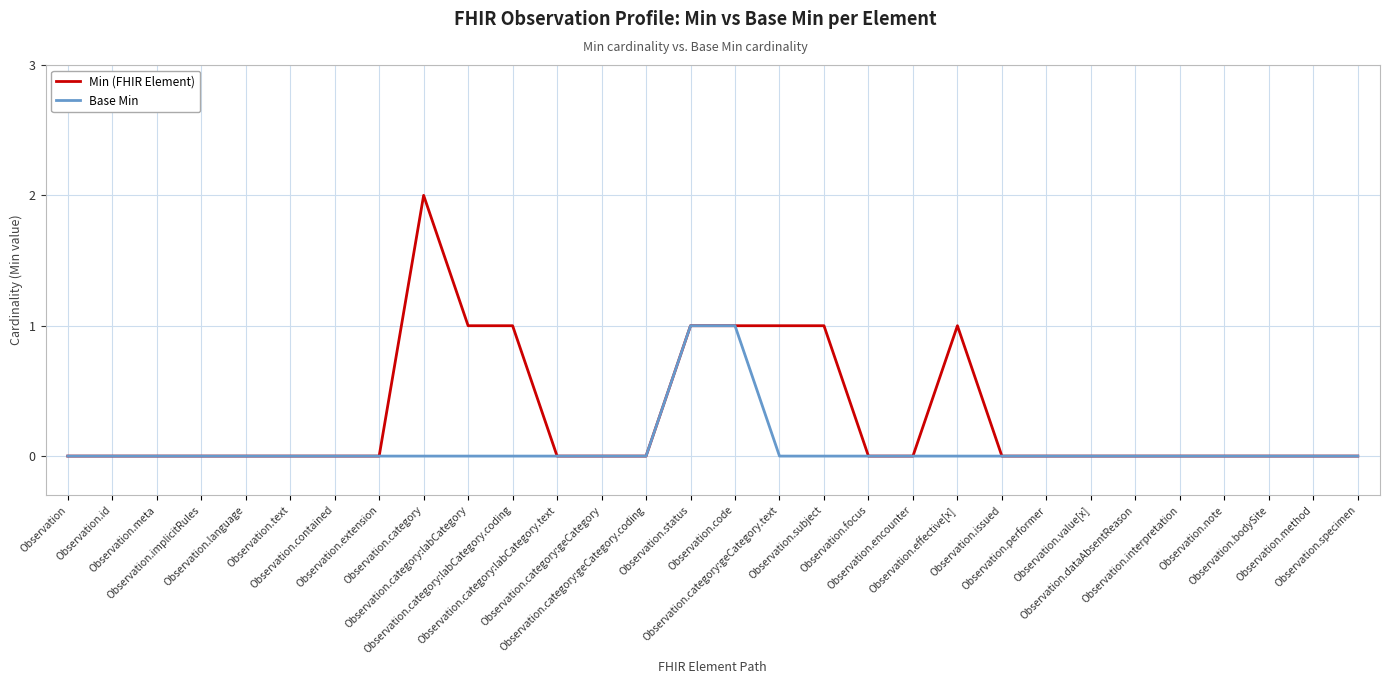

Which series has the largest total across all categories?

Min (FHIR Element)